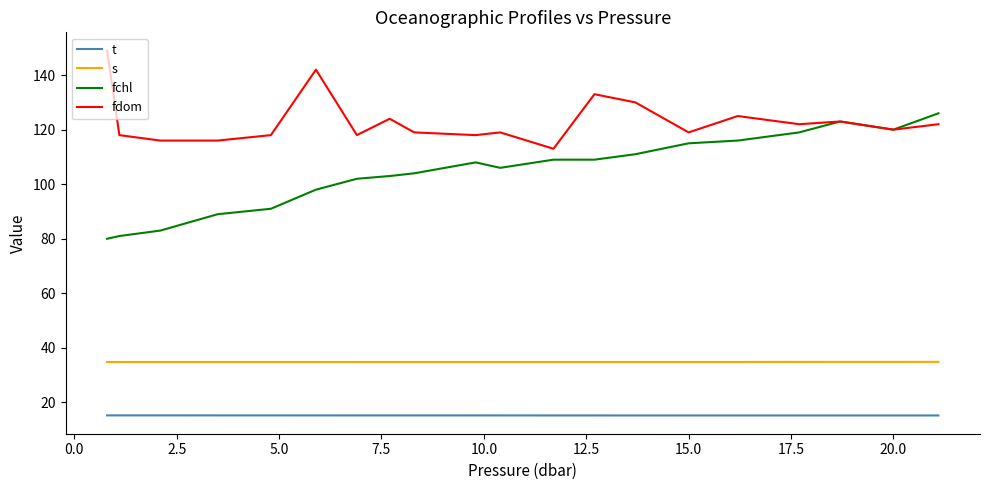

What is the average value of the fchl series?

104.7